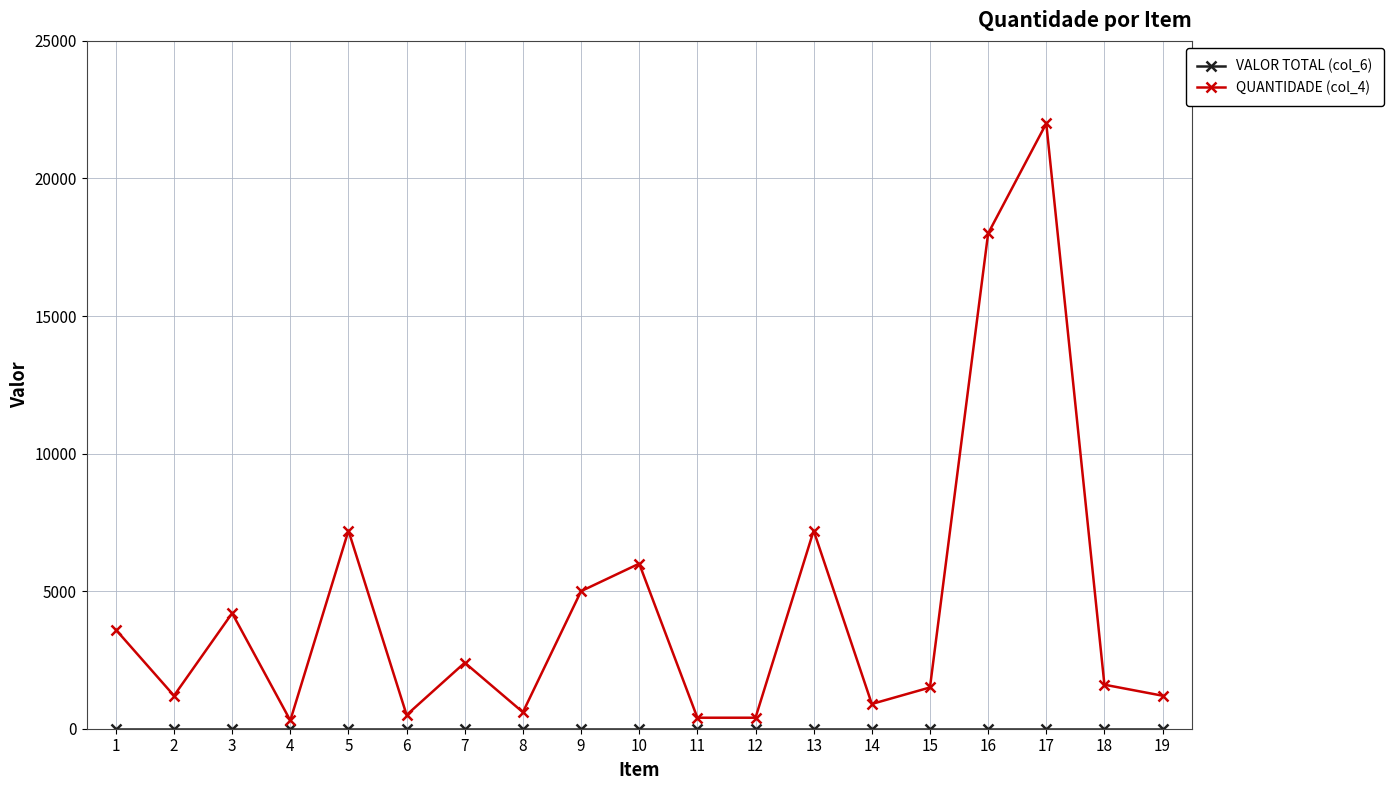

True or false: QUANTIDADE (col_4) has more than 0 interior local peaks.

True